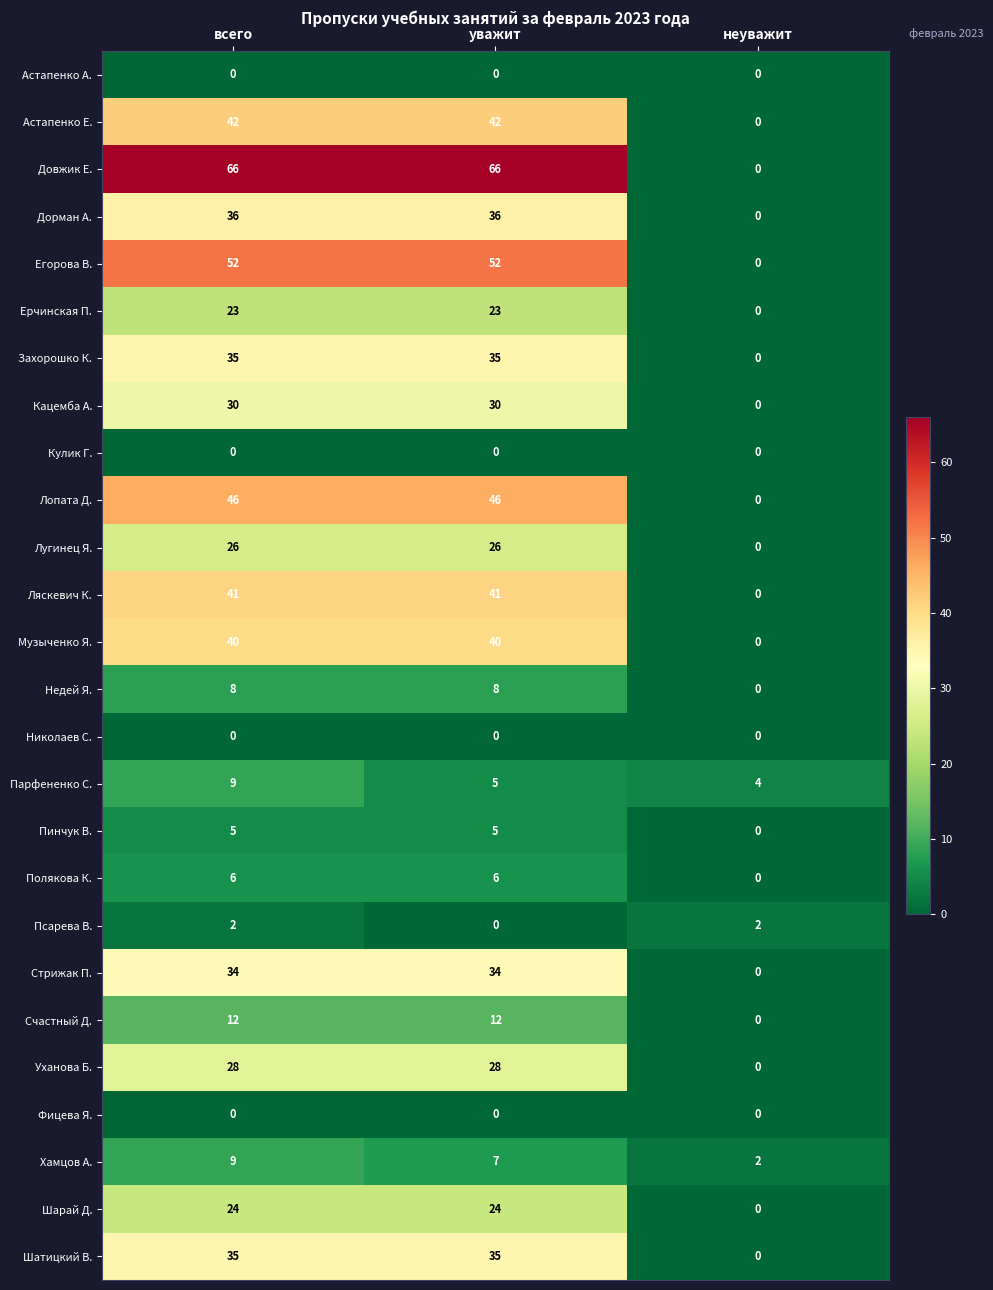

What is the total value across all series at уважит?

601